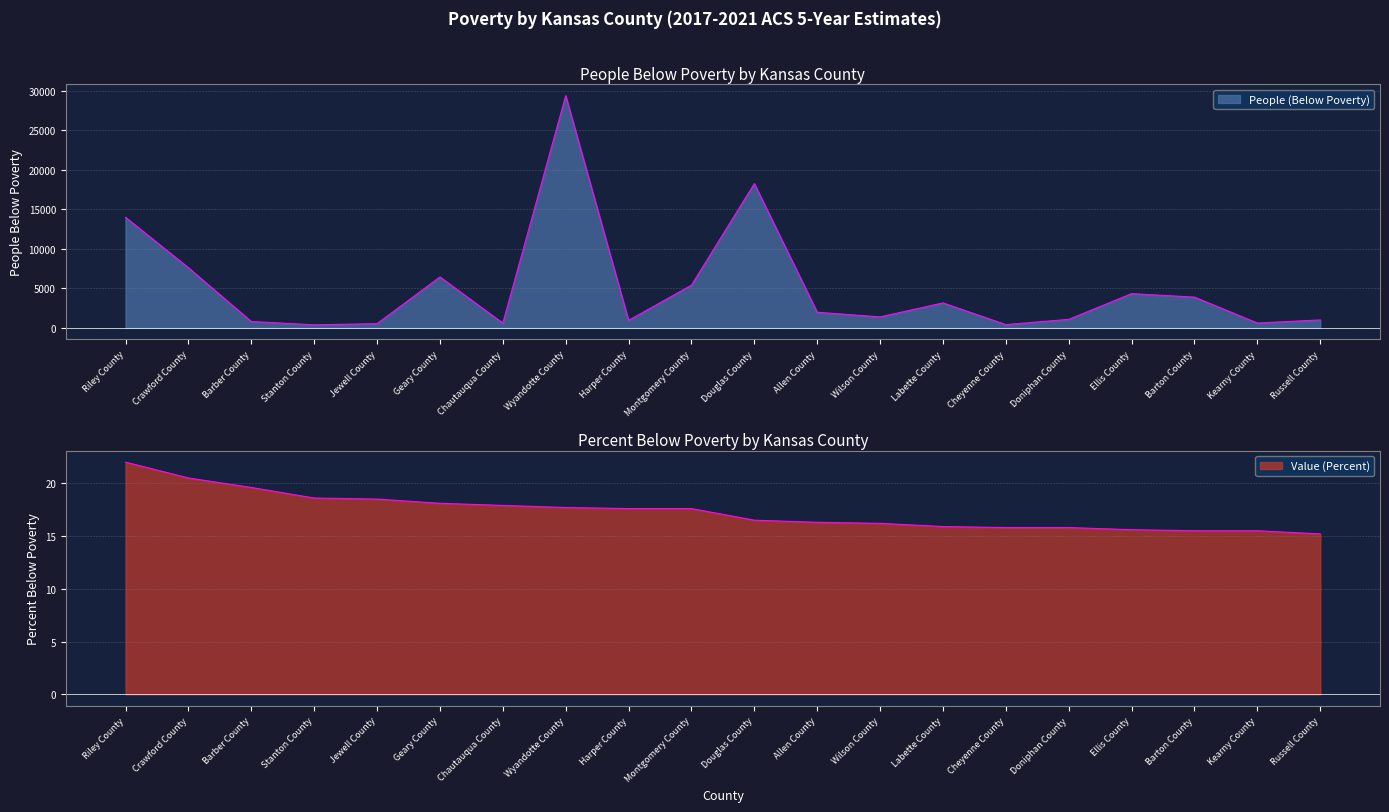

At which label does Value (Percent) first exceed 17?

Riley County